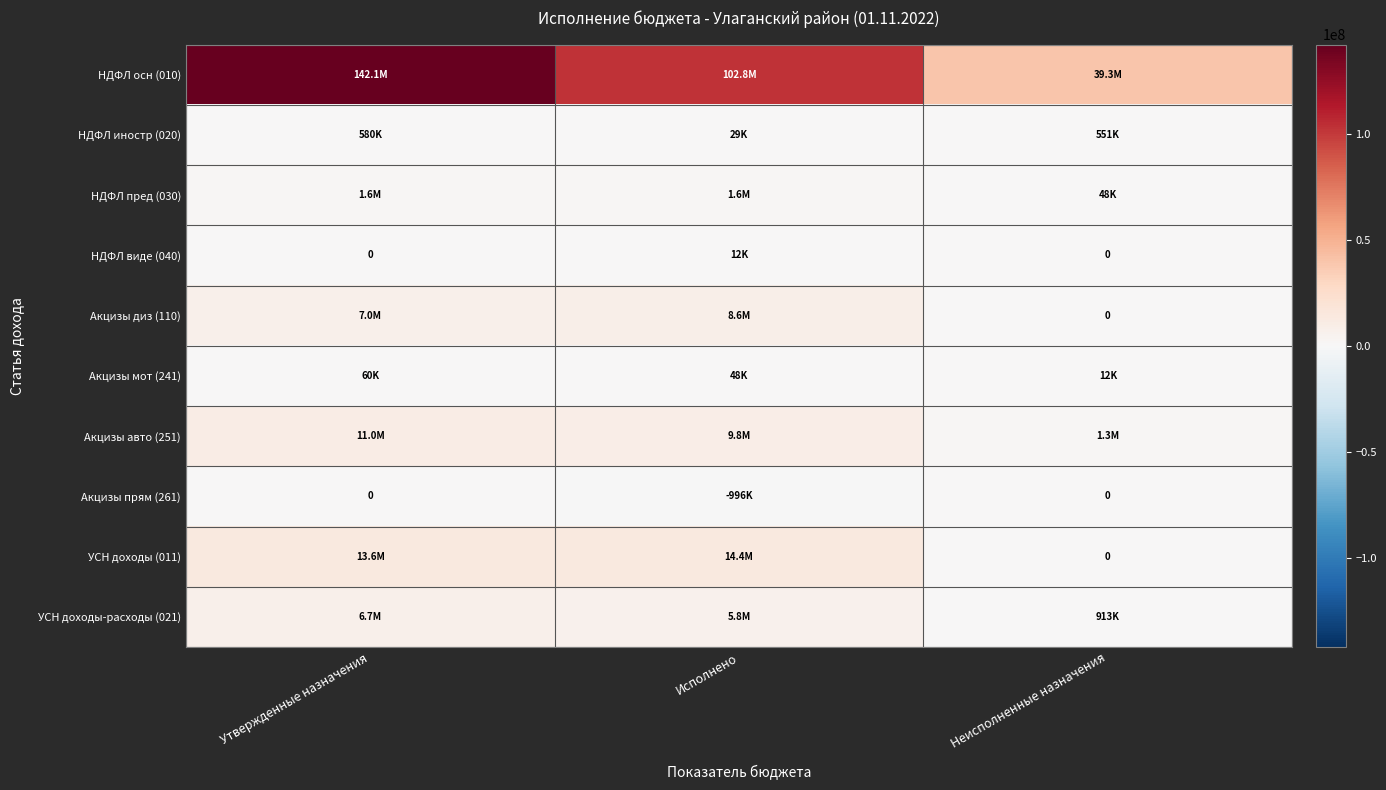

What is the sum of the УСН доходы-расходы (021) values at Неисполненные назначения and Утвержденные назначения?

7608636.9